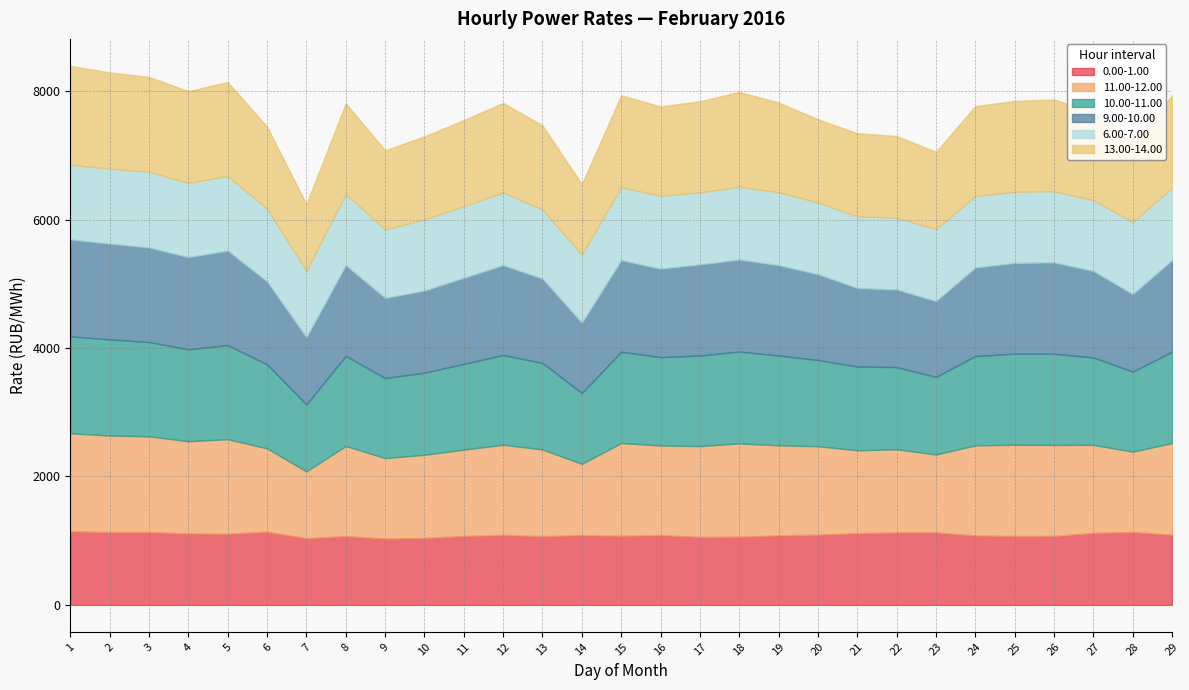

What is the spread (max minus min) of values at 21?

189.8